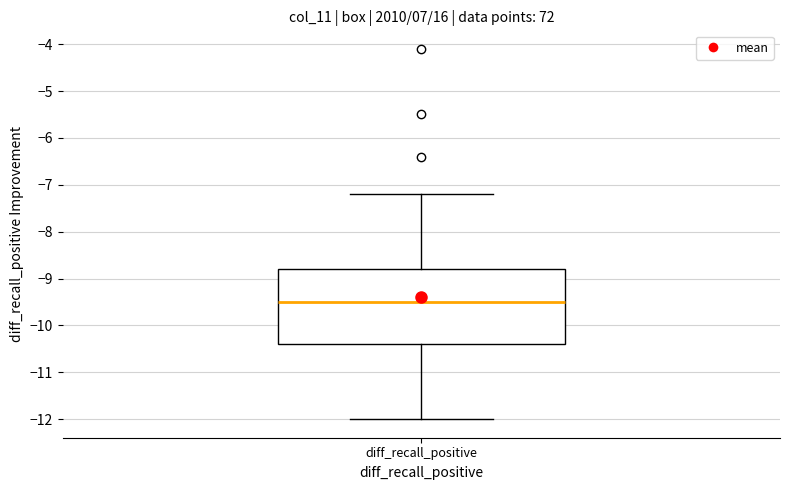

Read this box plot against the y-axis: the position of the median line, the range covered by the box, and the ends of both whiskers. The values are not printed on the chart, so give them approximately, as read against the axis.

median -9.5, box -10.4 to -8.8, whiskers -12.0 to -7.2